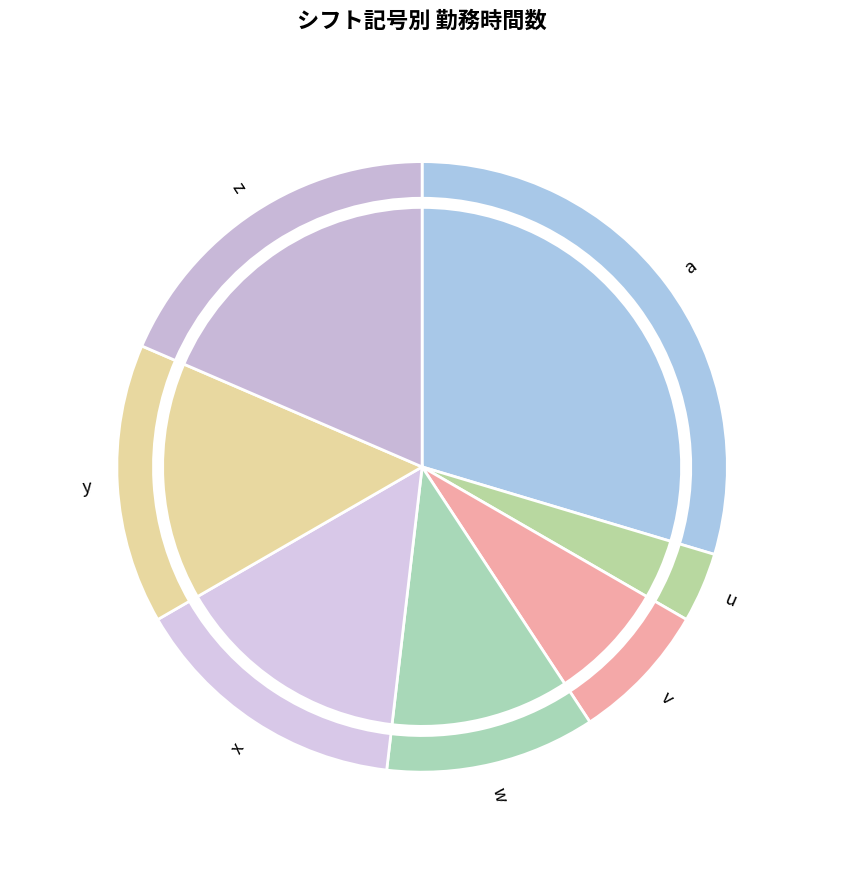

Rank the categories by value from highest to lowest.

a, z, x, y, w, v, u